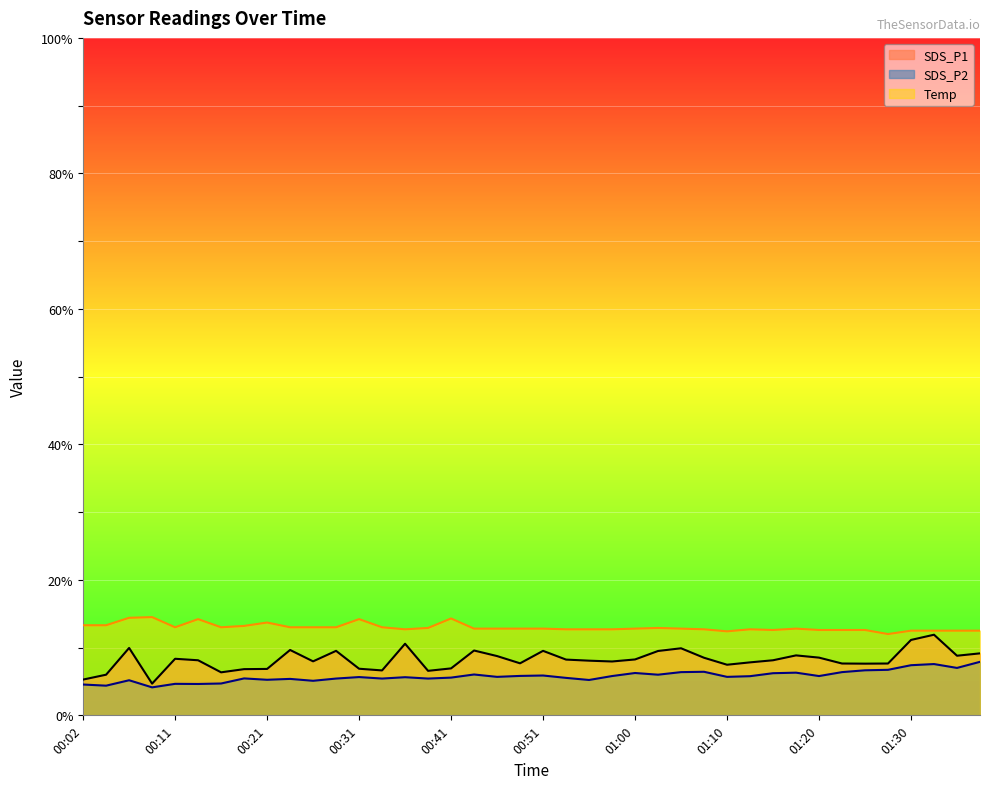

What is the average value of the Temp series?

13.0